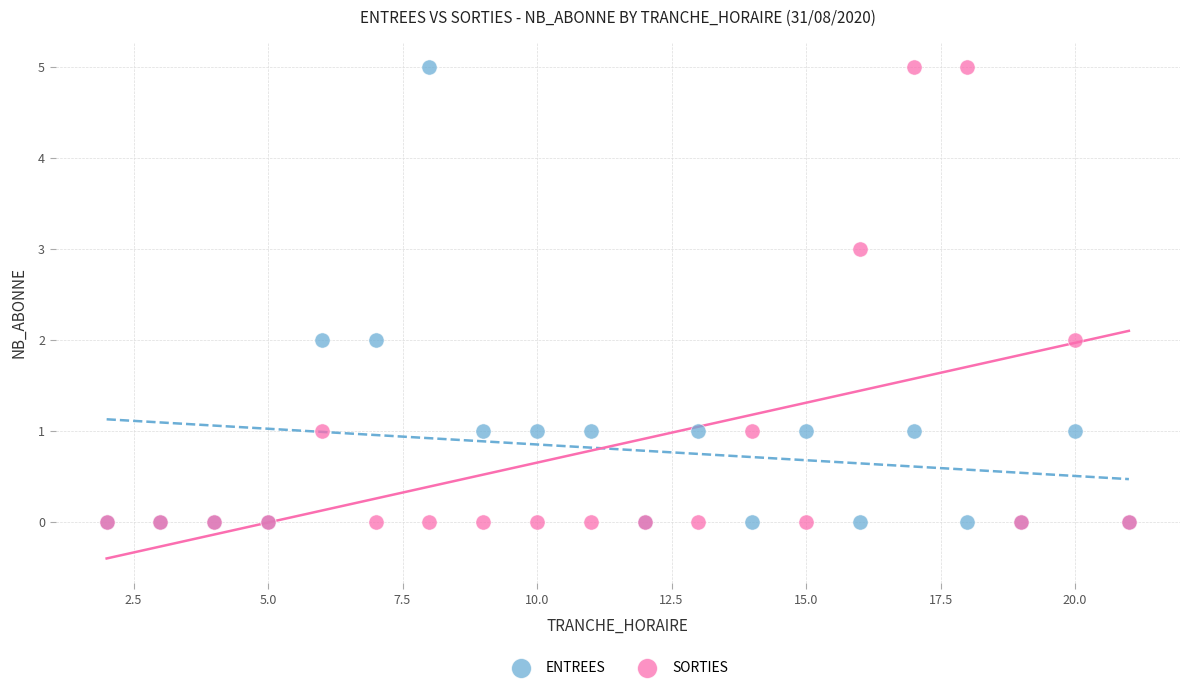

What are all the series names shown in the legend?

ENTREES, SORTIES